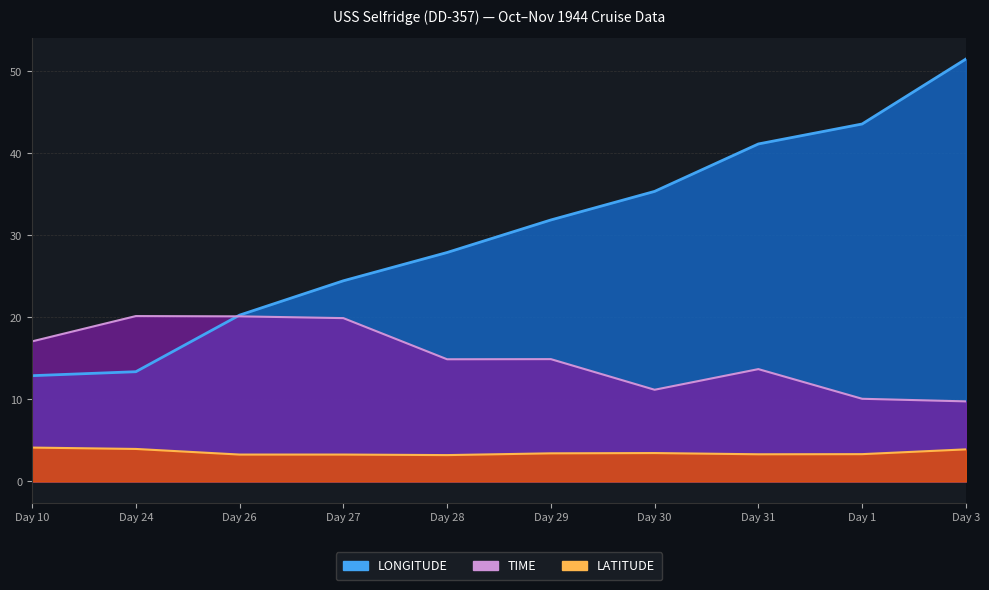

At which label is LONGITUDE closest to 32?

Day 29